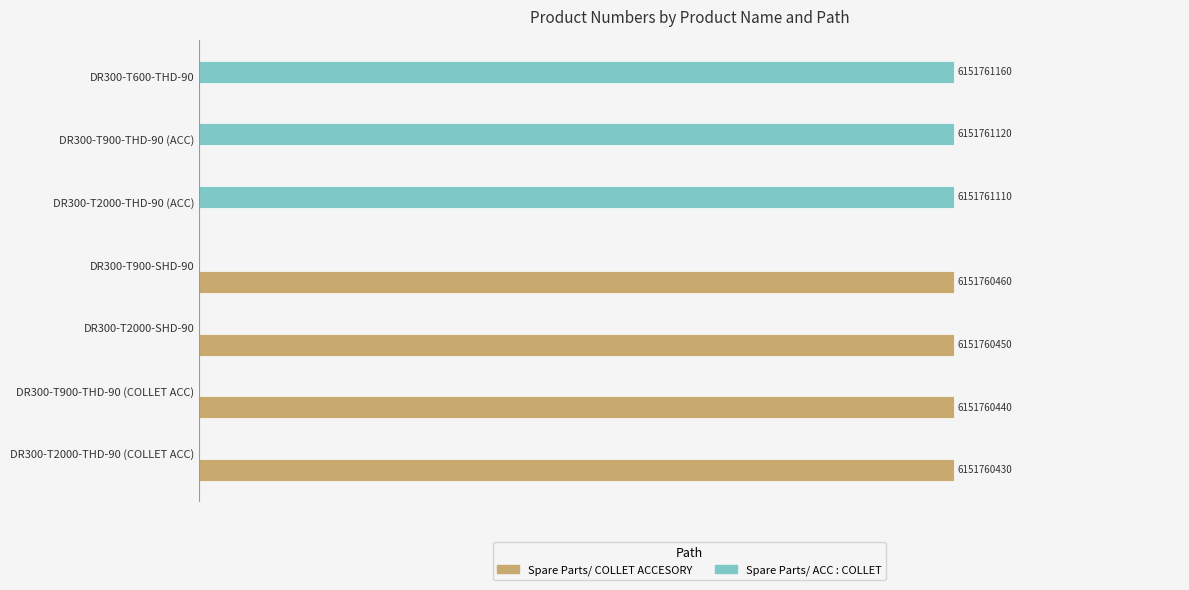

What are all the series names shown in the legend?

Spare Parts/ COLLET ACCESORY, Spare Parts/ ACC : COLLET